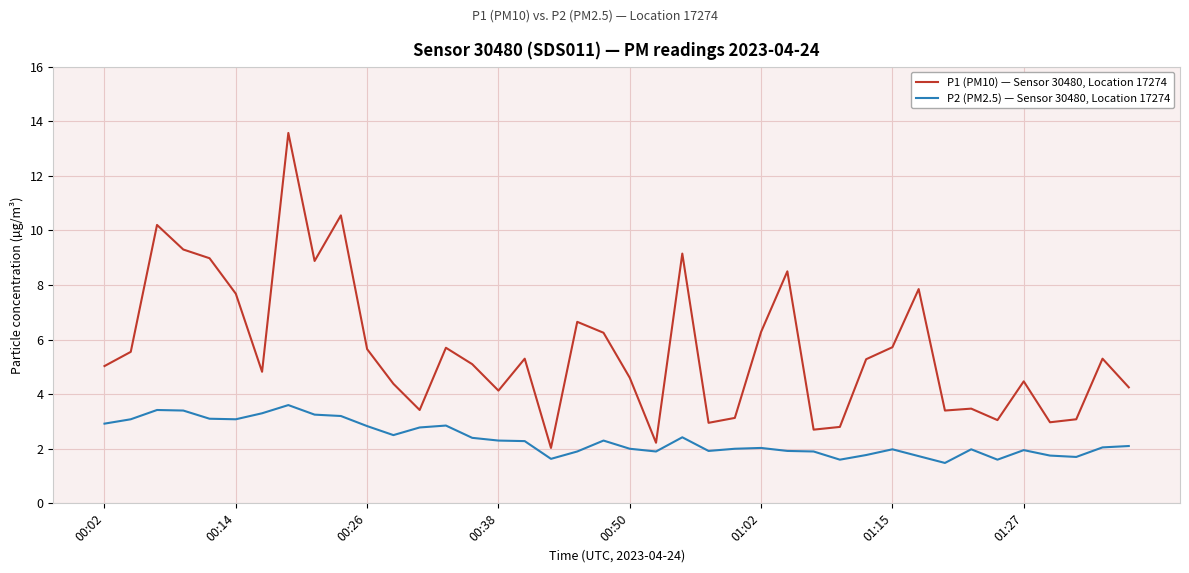

Which series has the largest total across all categories?

P1 (PM10) — Sensor 30480, Location 17274